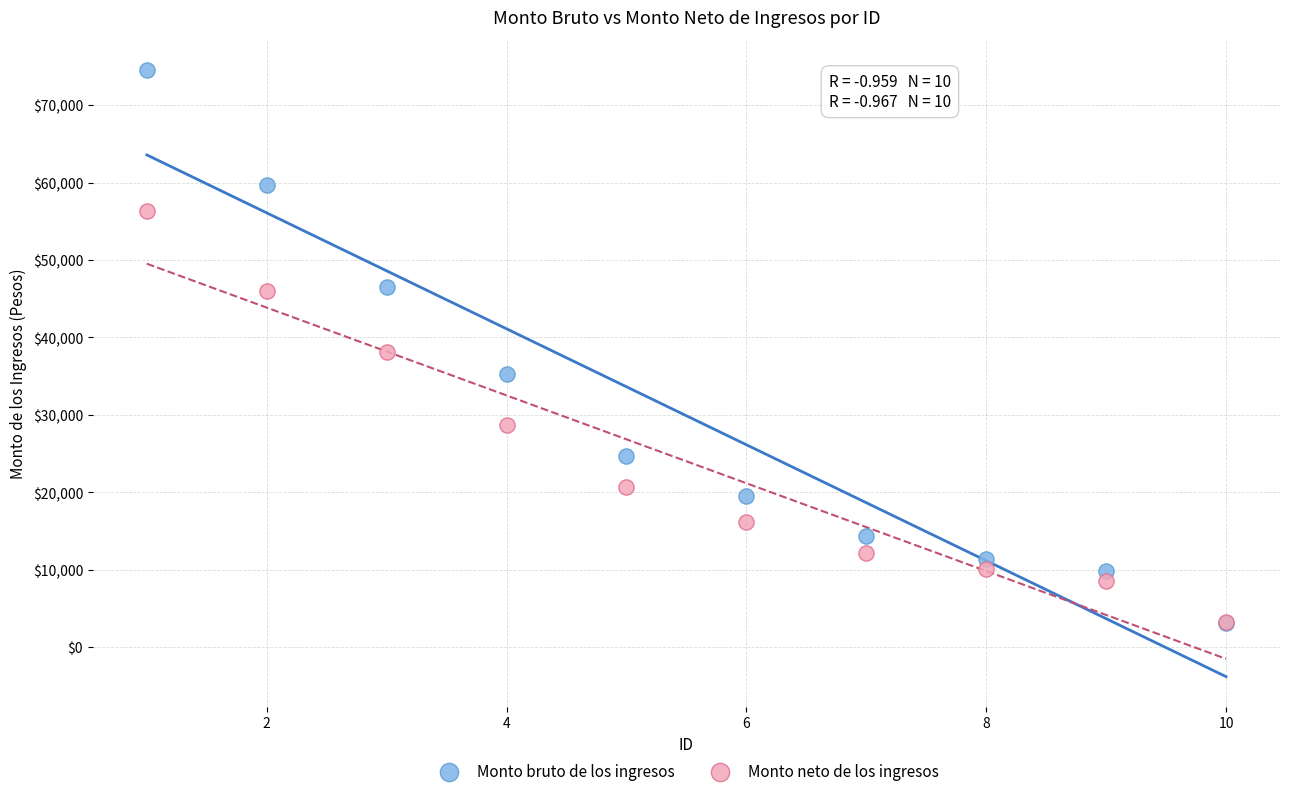

In the Monto neto de los ingresos series, what Y value is closest to 29800?

28759.1